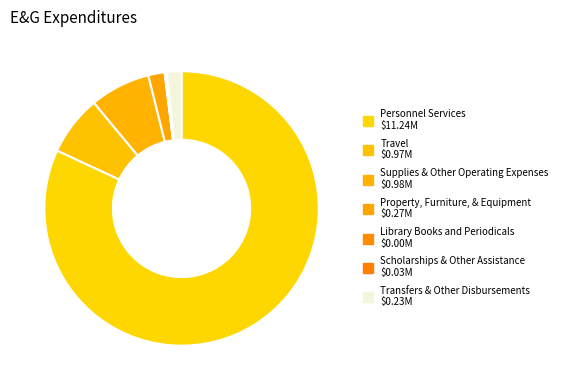

Rank the categories by value from lowest to highest.

Library Books and Periodicals, Scholarships & Other Assistance, Transfers & Other Disbursements, Property, Furniture, & Equipment, Travel, Supplies & Other Operating Expenses, Personnel Services